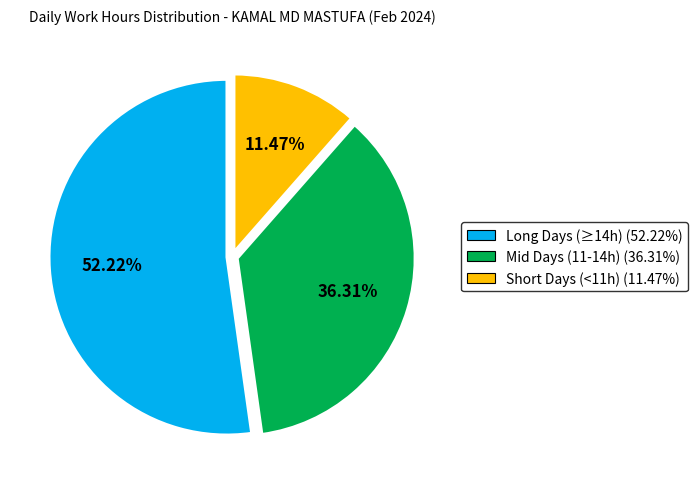

What is the majority slice?

Long Days (≥14h) (52.22%)